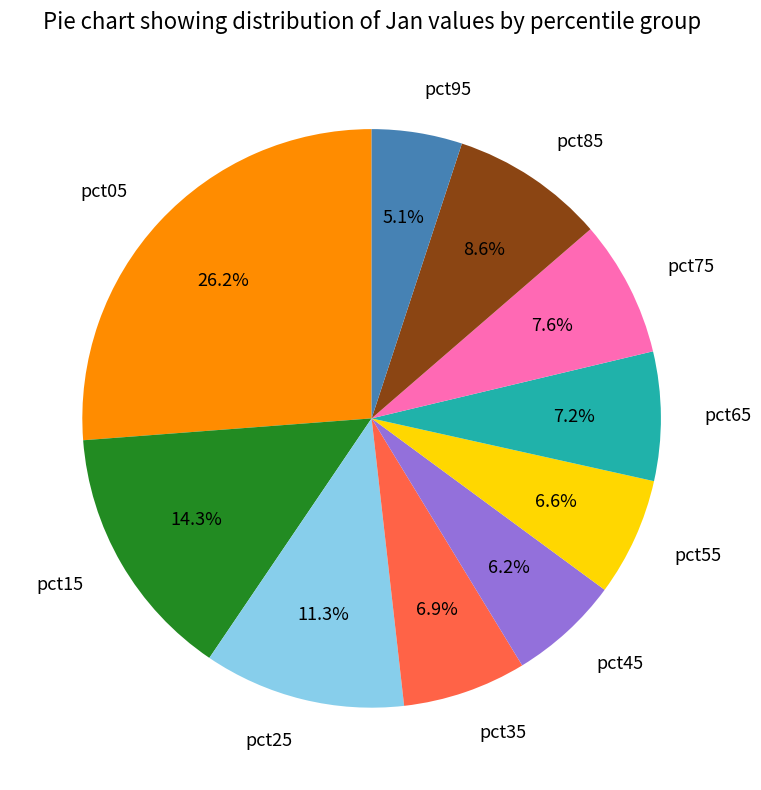

To the nearest percent, what percentage of the pie is pct05?

26%